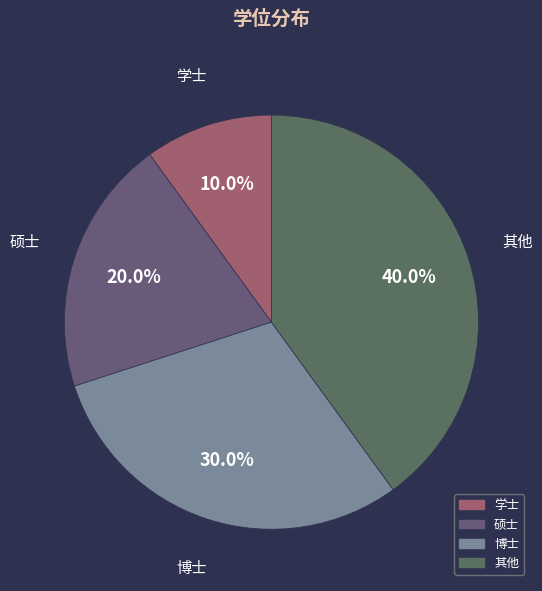

To the nearest percent, what is the combined percentage of 硕士 and 其他?

60%